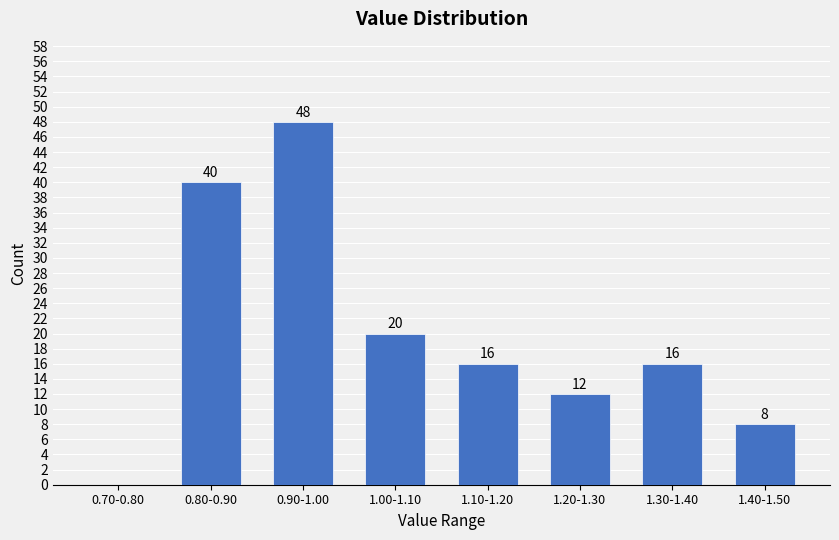

Reading right to left, list all the values displayed in this chart.

1.40-1.50=8	1.30-1.40=16	1.20-1.30=12	1.10-1.20=16	1.00-1.10=20	0.90-1.00=48	0.80-0.90=40	0.70-0.80=0